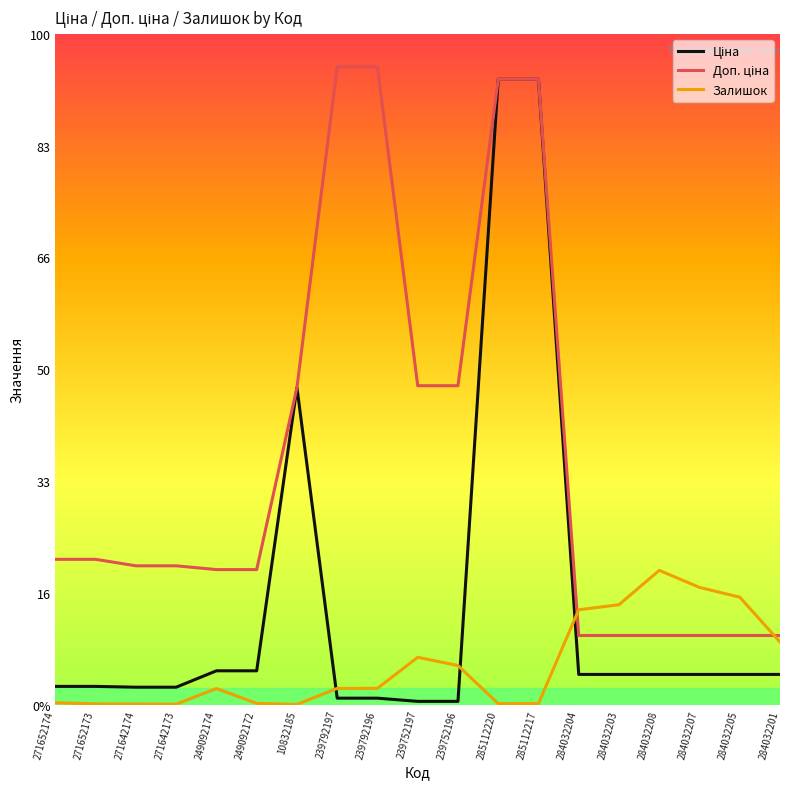

Between 284032207 and 284032201, which series saw the biggest shift?

Залишок